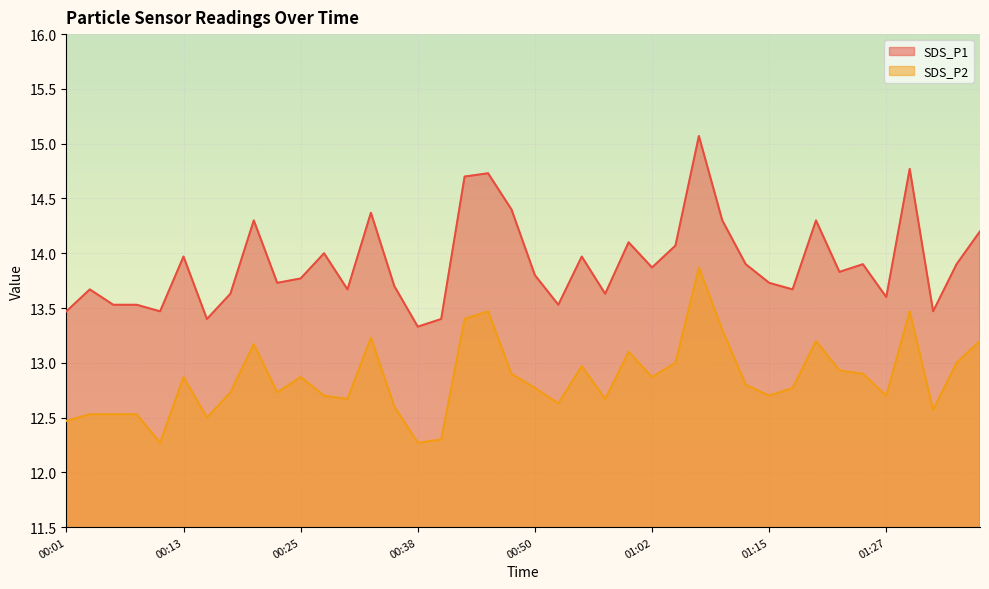

What is the difference between the SDS_P2 values at 01:30 and 00:20?

0.3